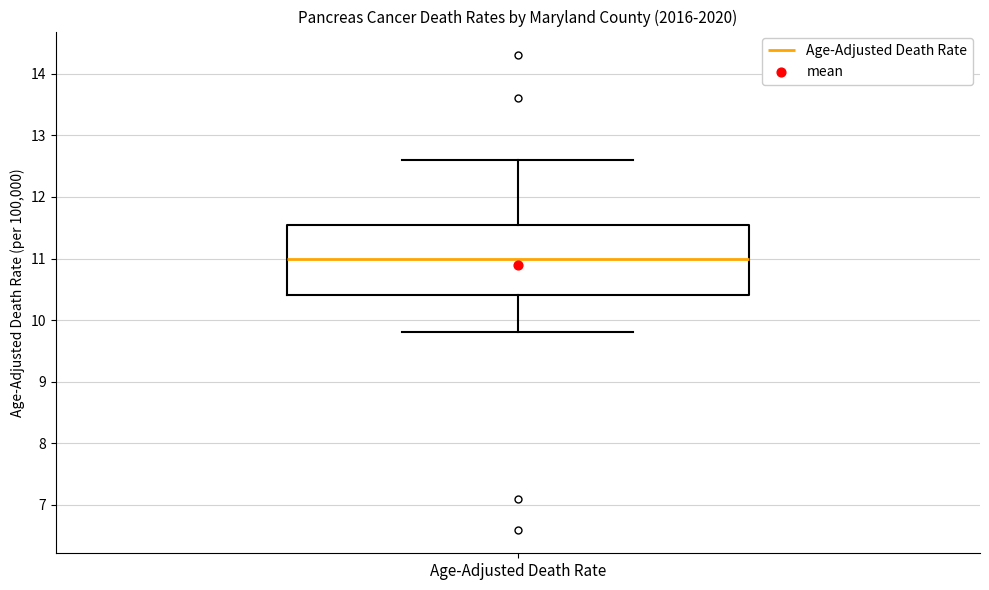

Transcribe this box plot: give where the median line is, the range the box spans, and where the two whiskers end, as read against the y-axis. The values are not printed on the chart, so give them approximately, as read against the axis.

median 11.0, box 10.4 to 11.6, whiskers 9.8 to 12.6